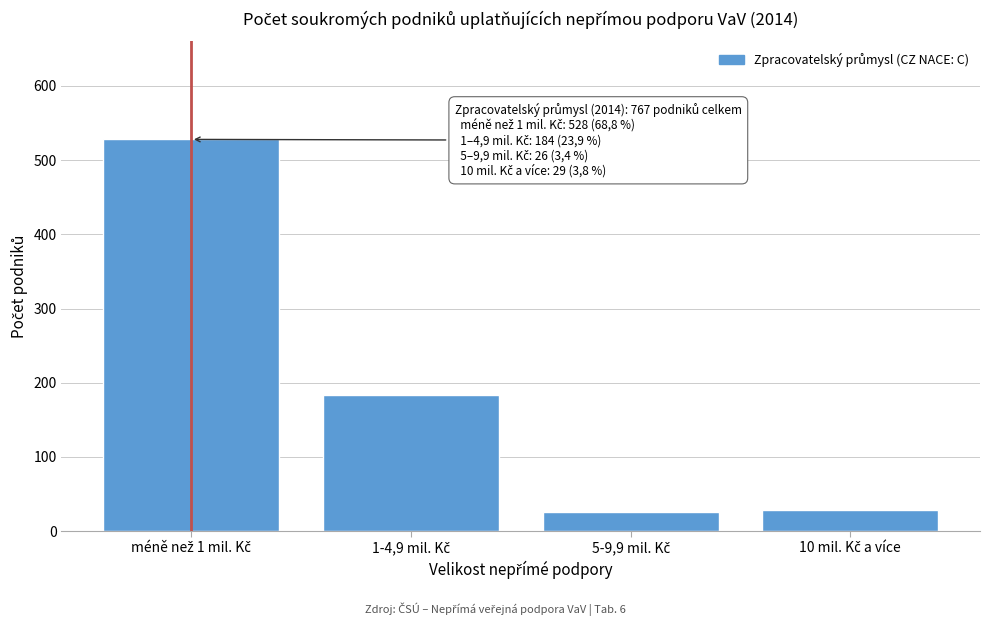

Reading left to right, list all the values displayed in this chart.

528	184	26	29